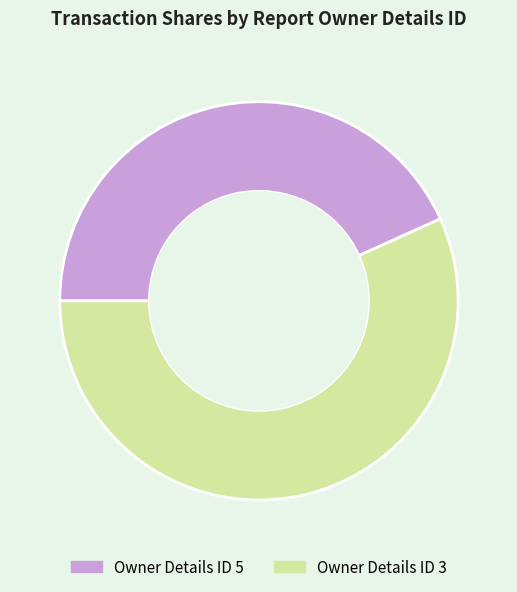

Is there any slice that represents more than half of the pie?

Yes